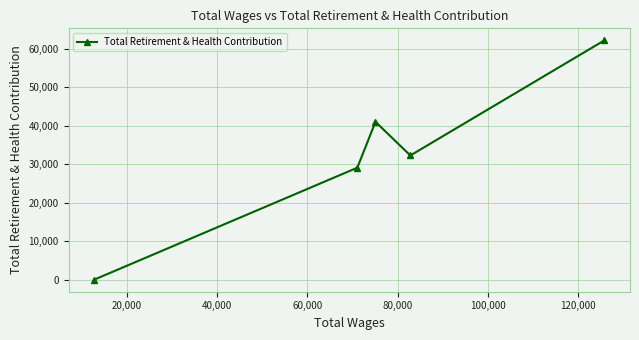

True or false: there are more than 0 points higher than both neighbors.

True